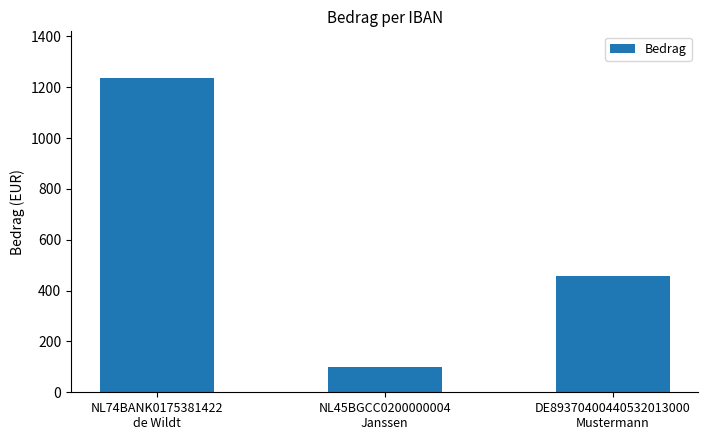

Are the bars horizontal?

No